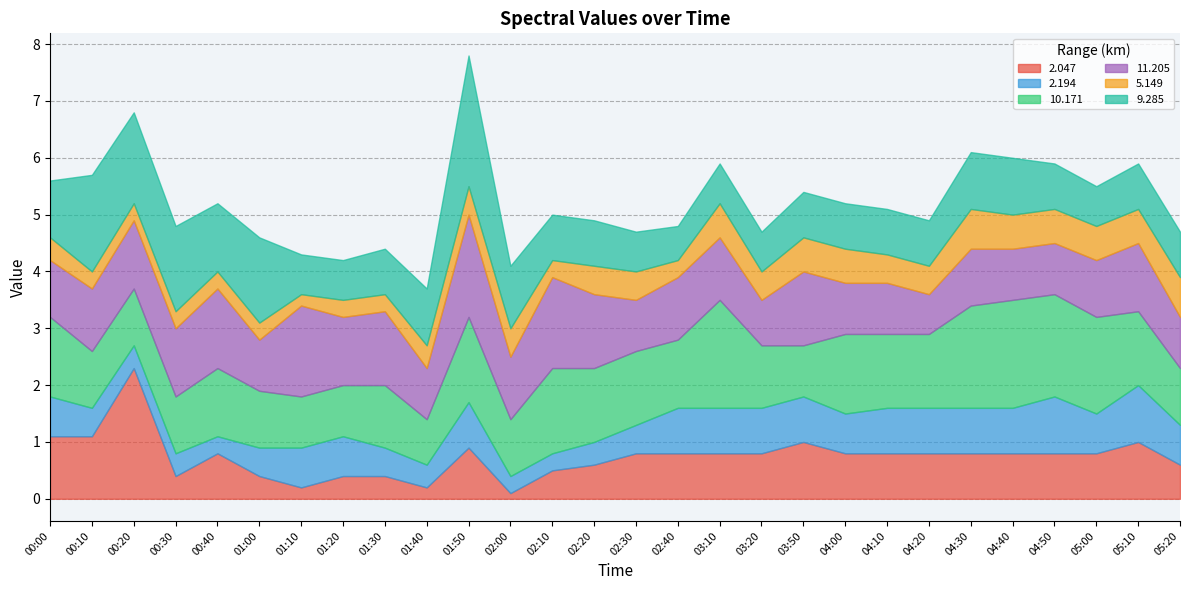

What are all the series names shown in the legend?

2.047, 2.194, 10.171, 11.205, 5.149, 9.285